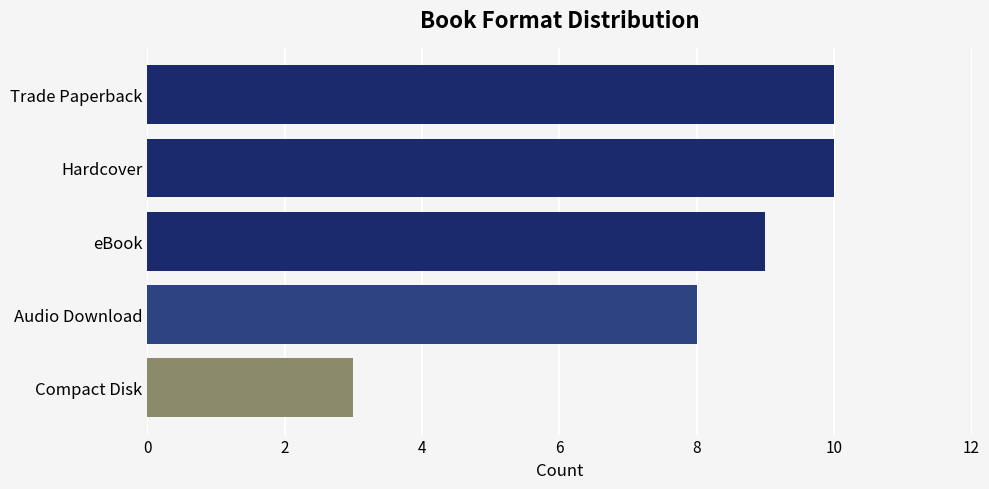

How many series are shown in this chart?

1